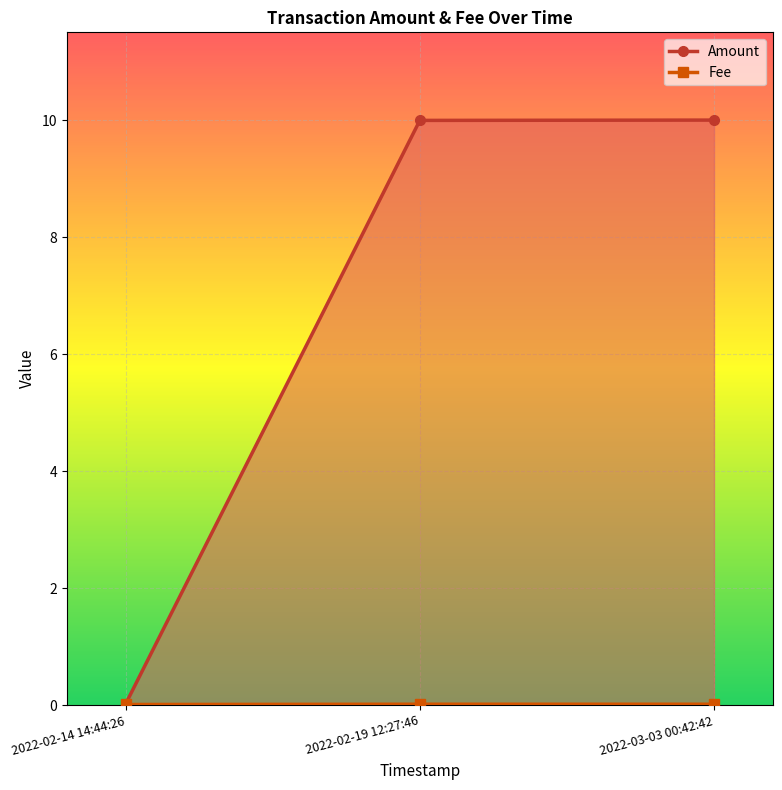

What is the label of the 3rd point from the left?

2022-03-03 00:42:42